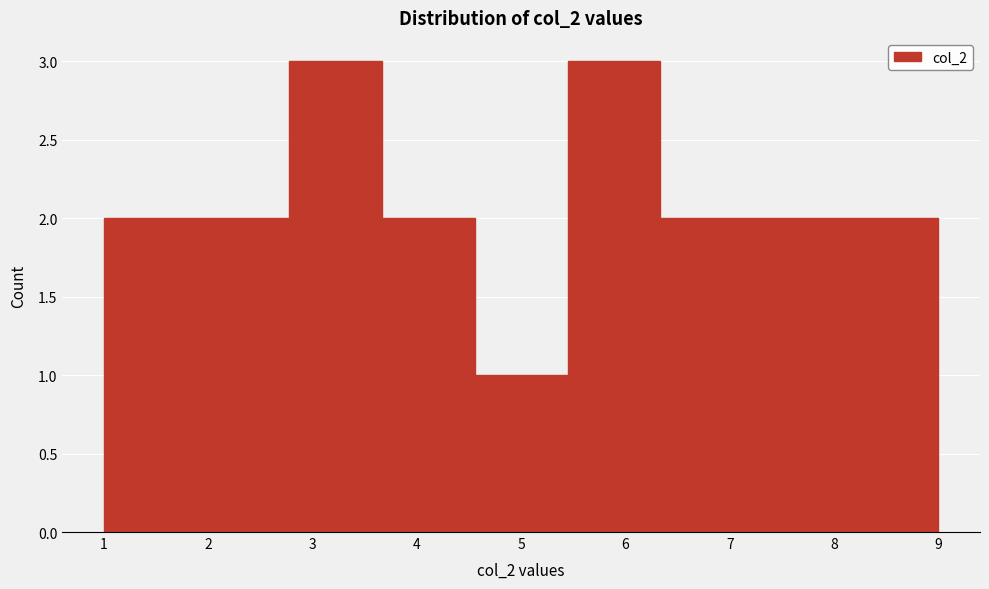

What is the height of the bar covering 5.4 to 6.3 on the x-axis? Neither the bar edges nor the heights are printed on the chart, so give them approximately, as read against the axes.

3